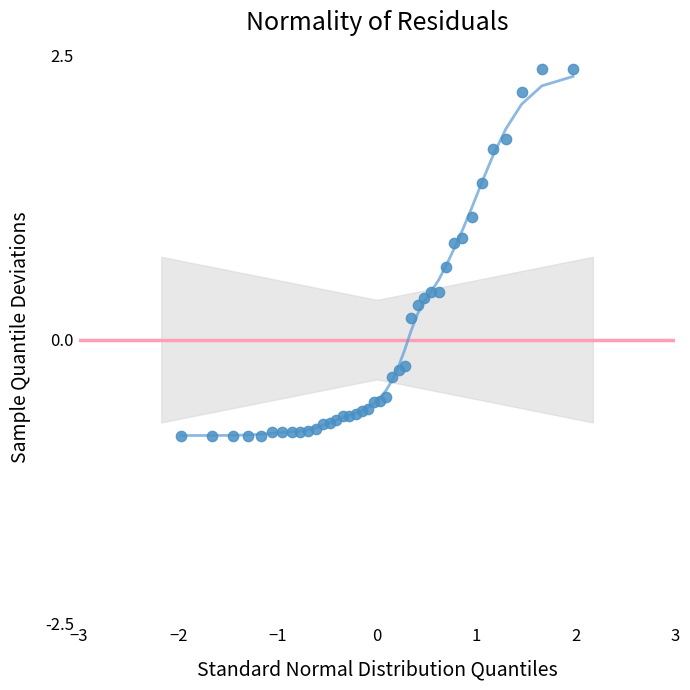

What is the range of X values (max minus min)?

3.9